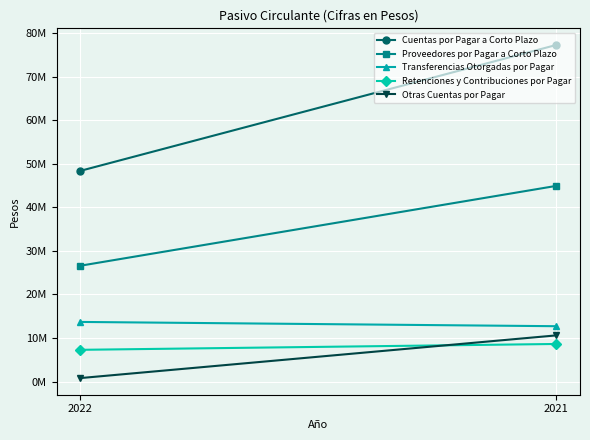

What is the average value of the Transferencias Otorgadas por Pagar series?

13202416